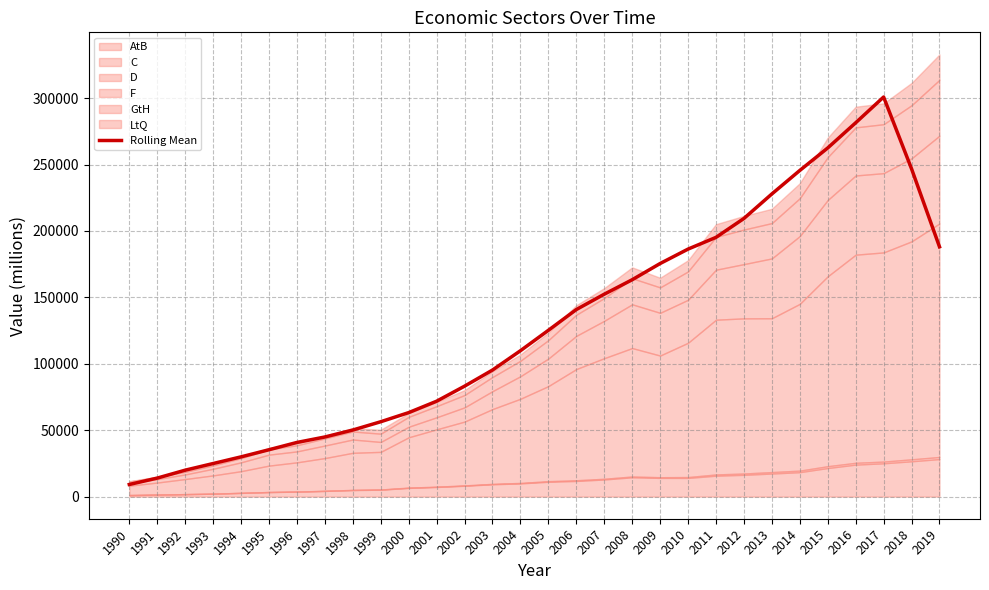

What is the maximum value shown in the chart?

300843.8